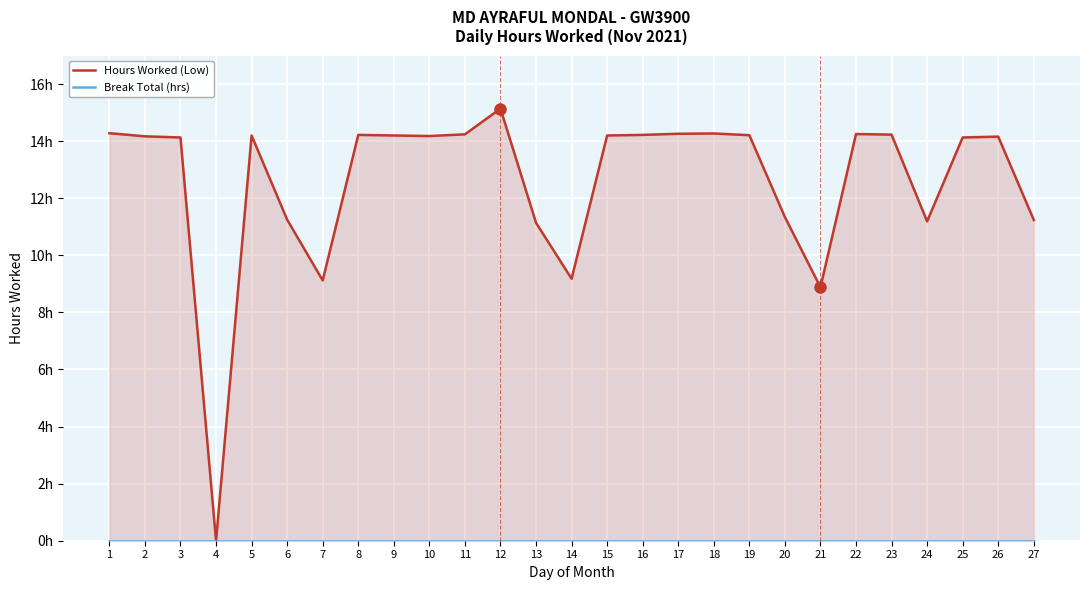

In Hours Worked (Low), how many points are lower than both neighbors (excluding endpoints)?

6